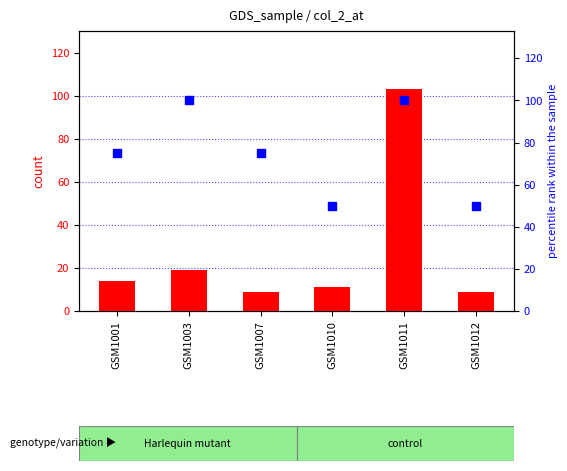

What are all the series names shown in the legend?

count, percentile rank within the sample